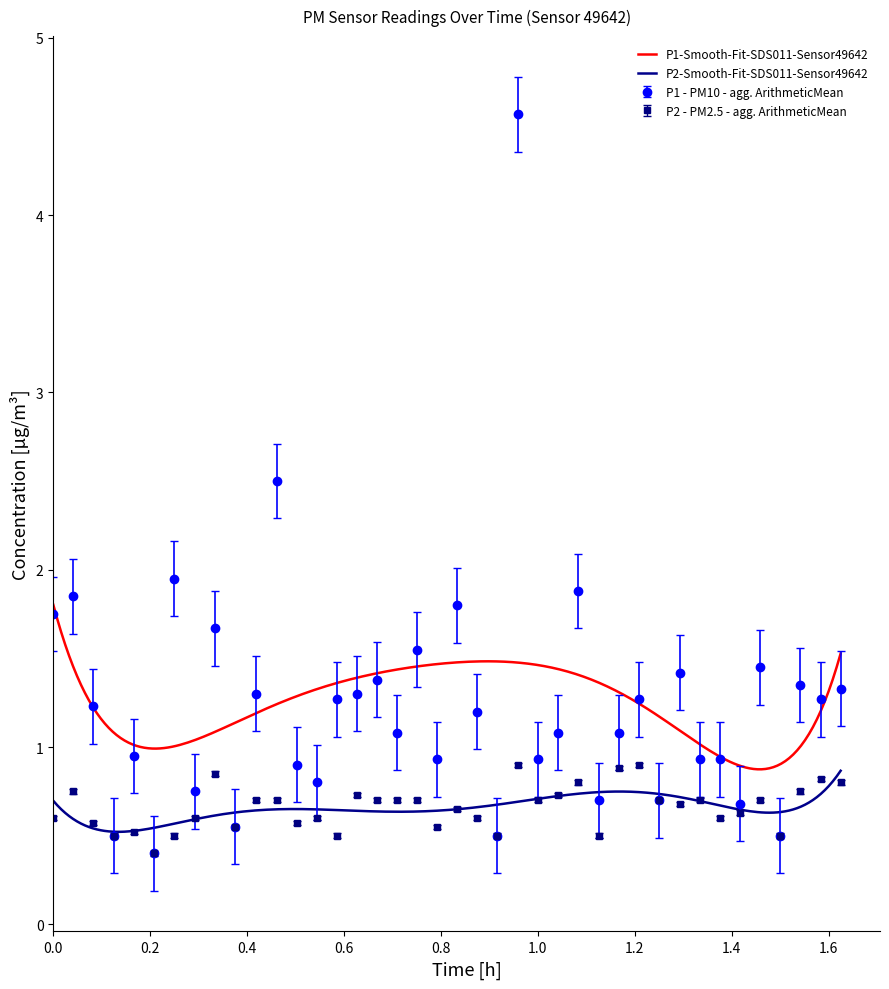

How many interior local valleys does the P1 series have?

14